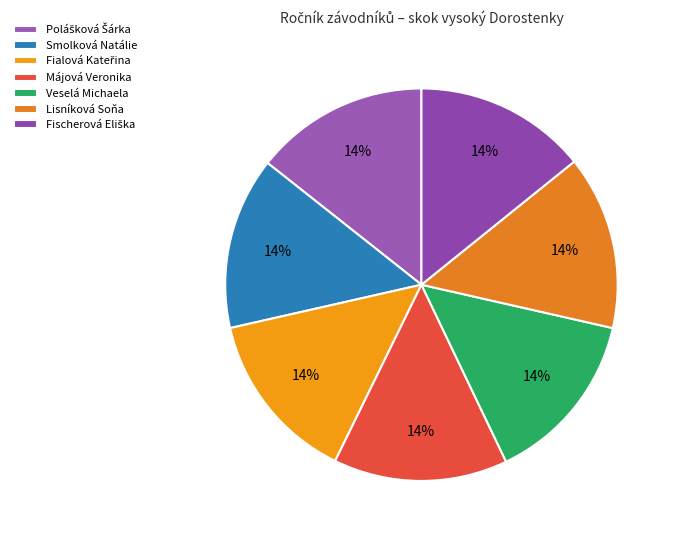

Which category has the smallest portion of the pie?

Smolková Natálie